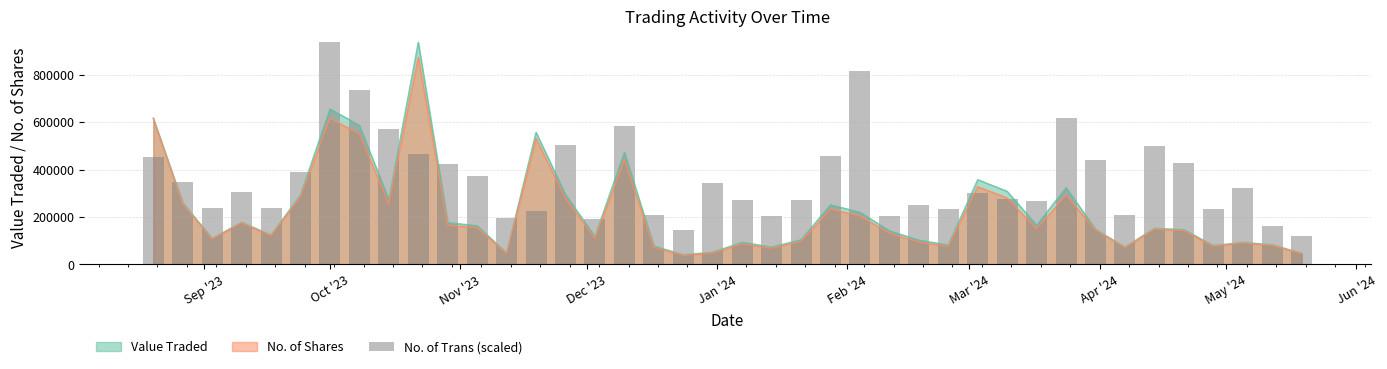

What is the average value?

361607.5